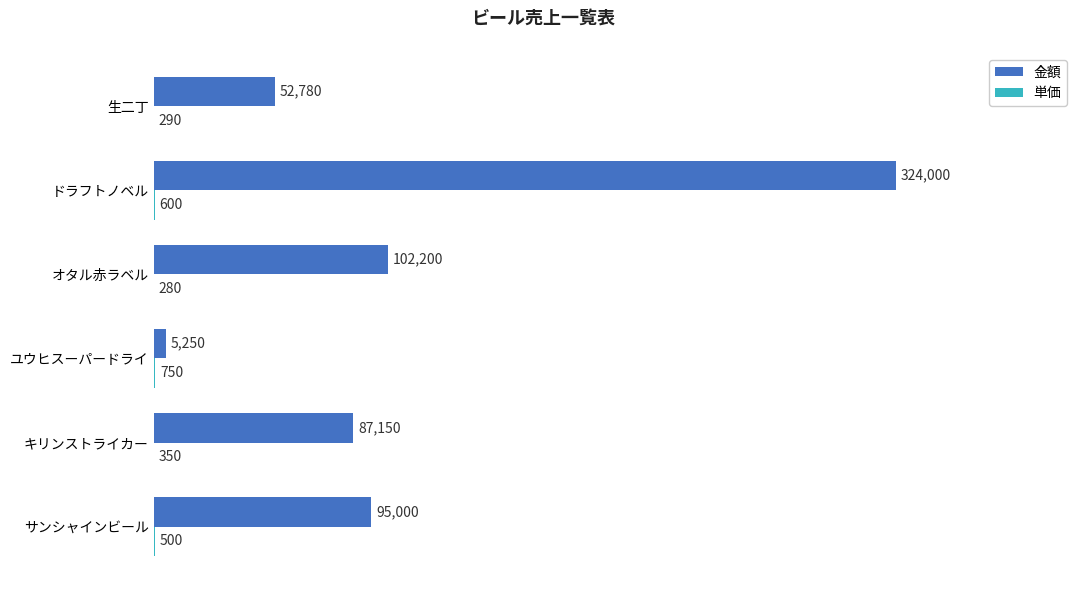

What is the maximum value for 金額?

324000